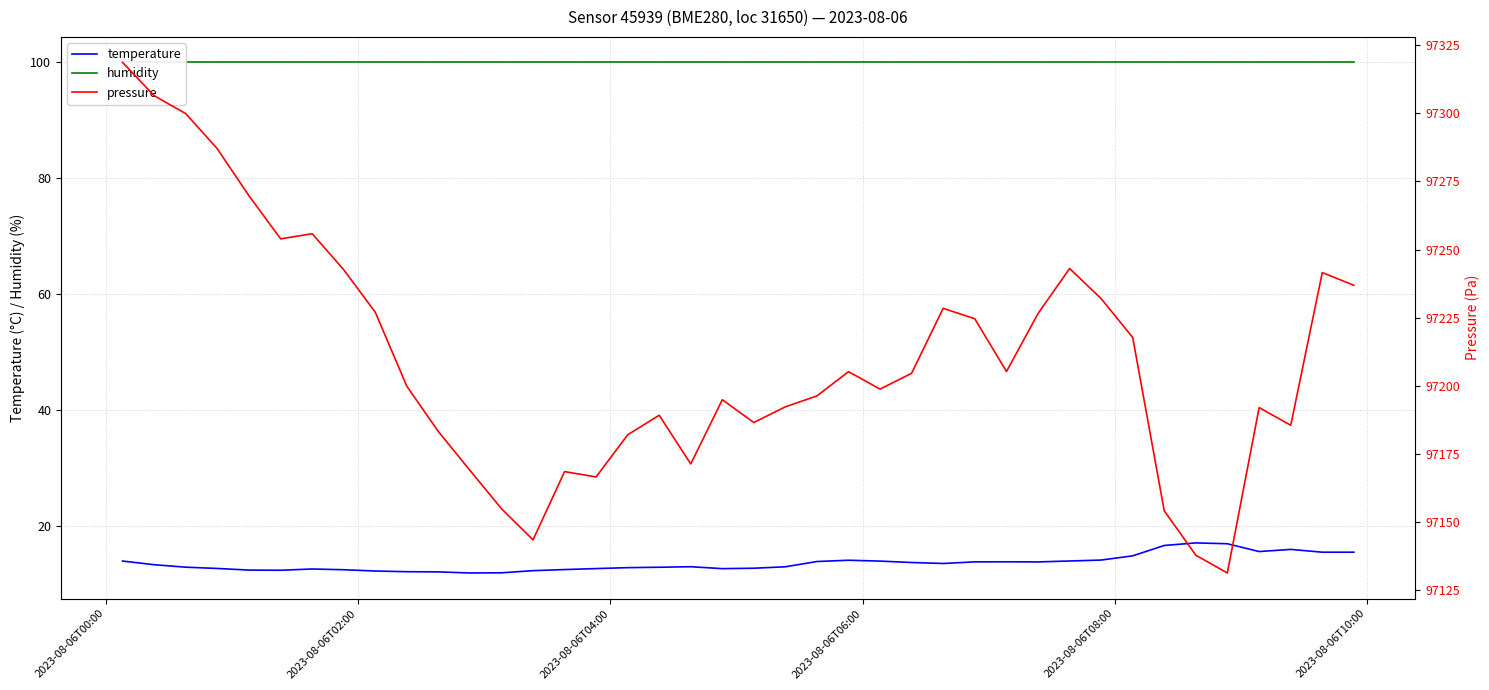

What are all the series names shown in the legend?

temperature, humidity, pressure